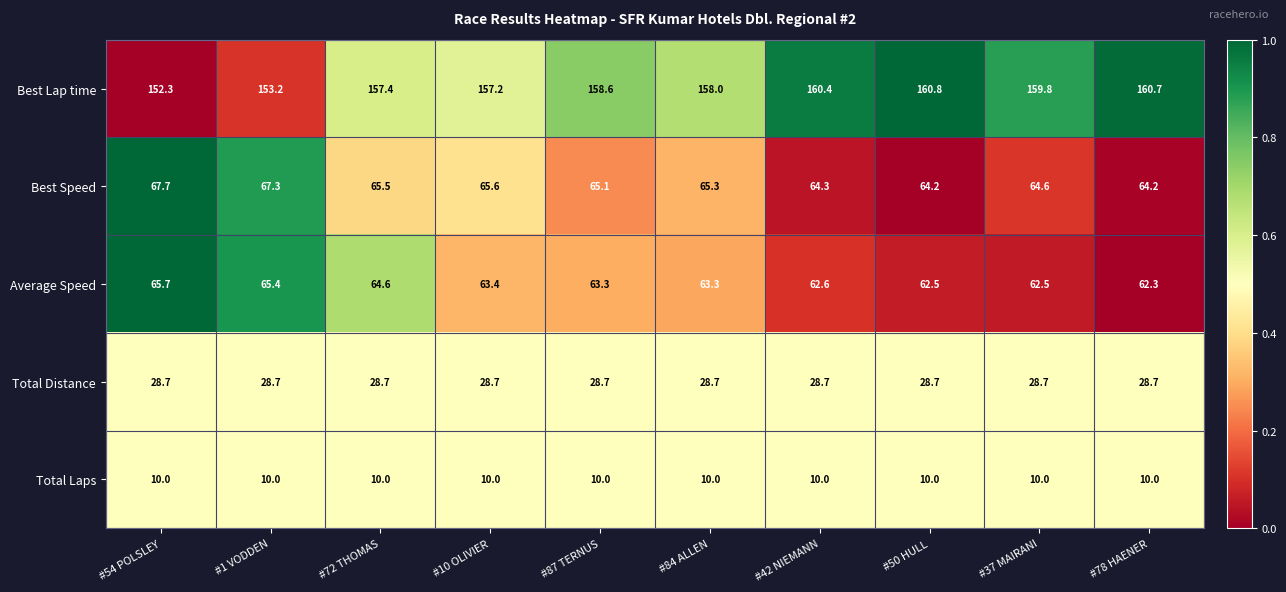

What is the spread (max minus min) of values at #1 VODDEN?

143.2